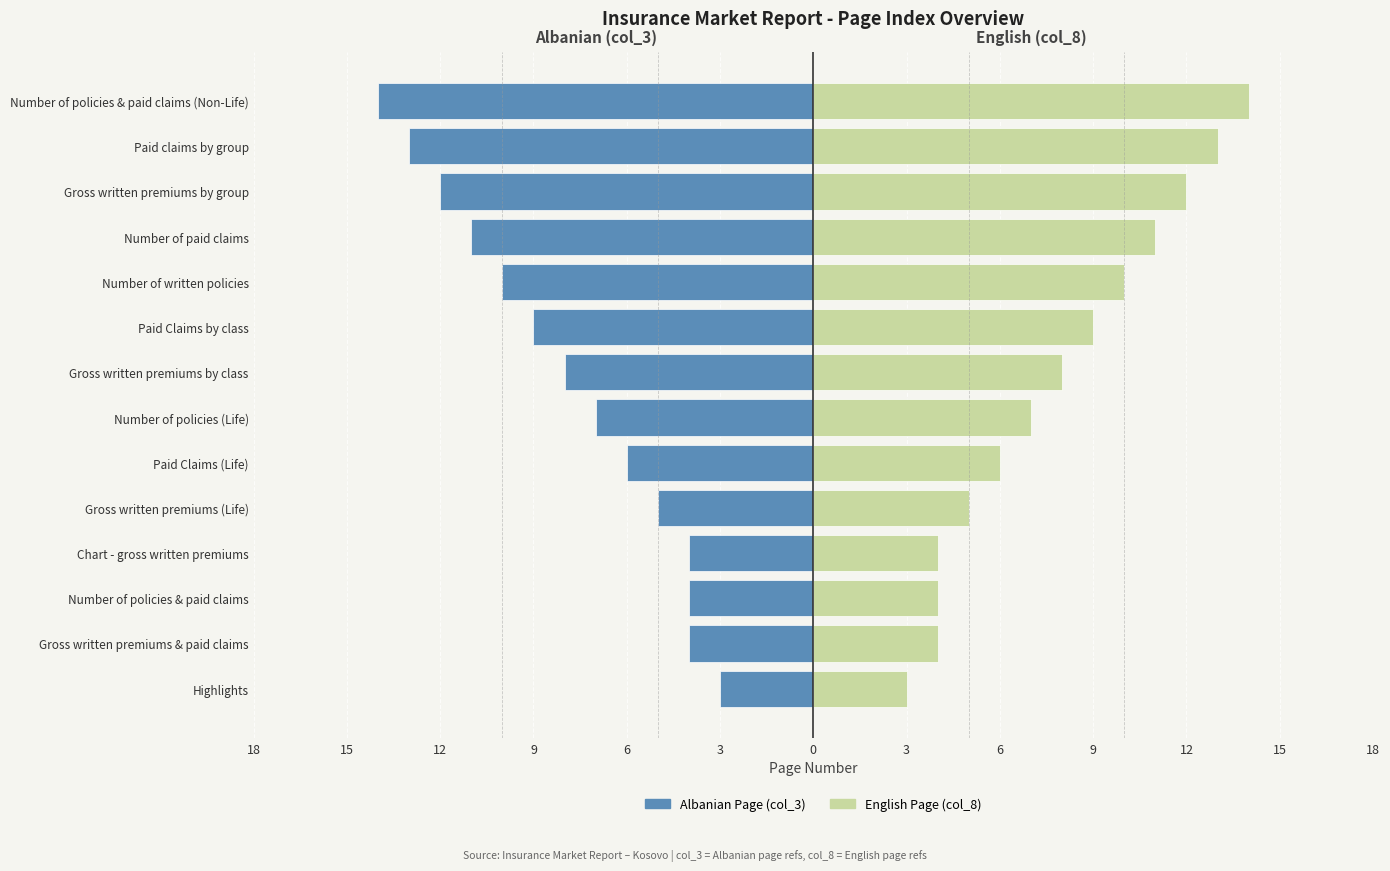

What is the value of the Albanian Page (col_3) bar at the 6th from the left?

-6